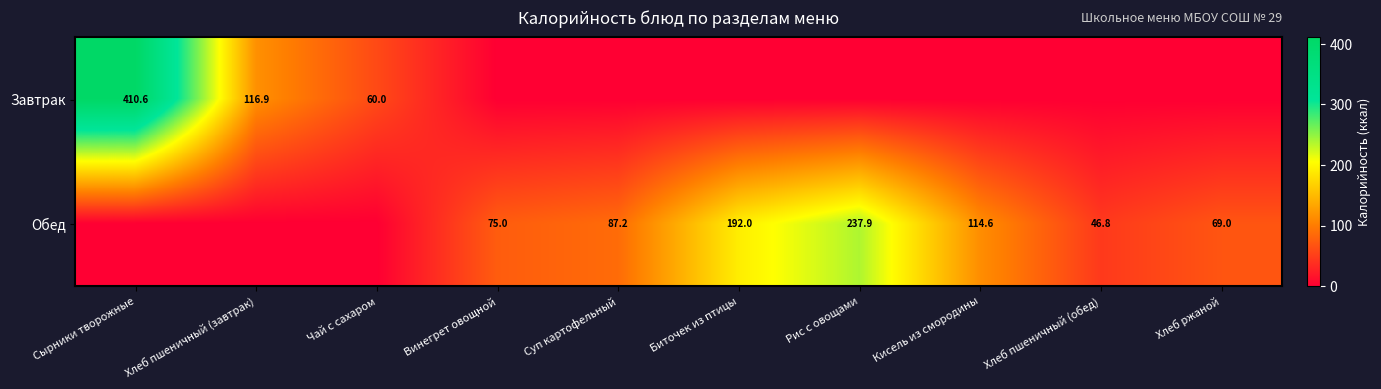

Is the value of Завтрак at Сырники творожные greater than the value of Обед at Рис с овощами?

Yes